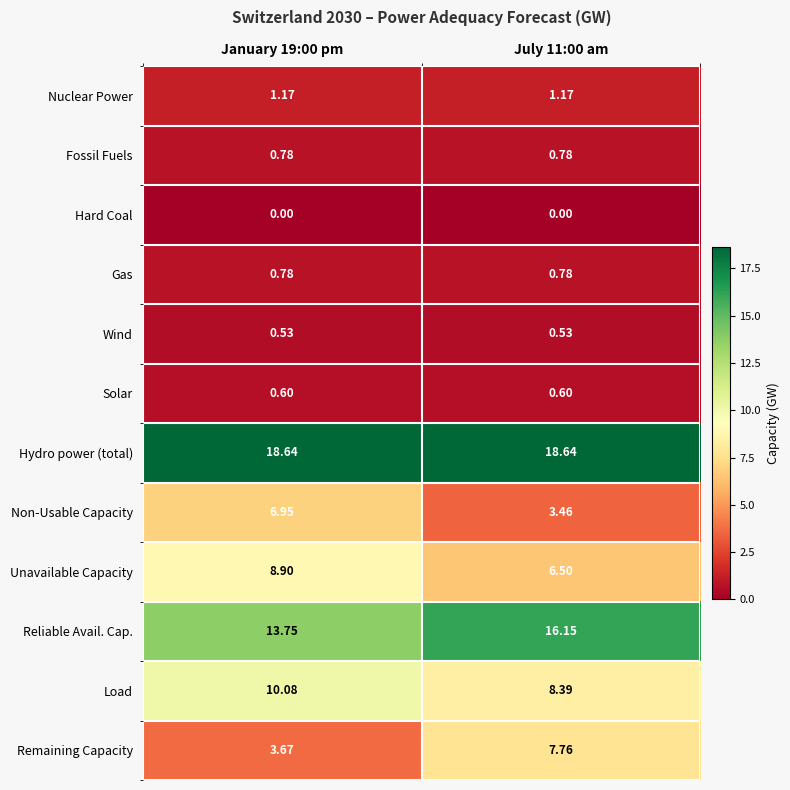

Between January 19:00 pm and July 11:00 am, which series saw the biggest shift?

Remaining Capacity